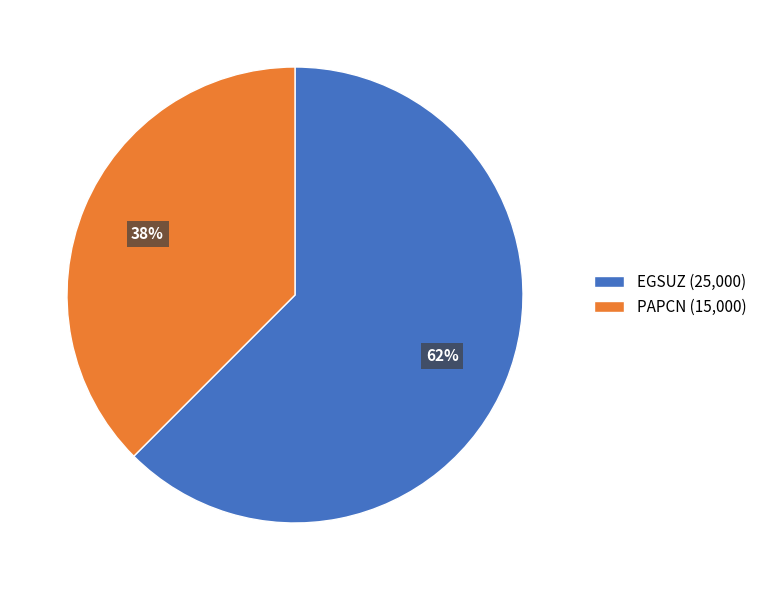

To the nearest percent, what percentage of the pie is PAPCN?

38%